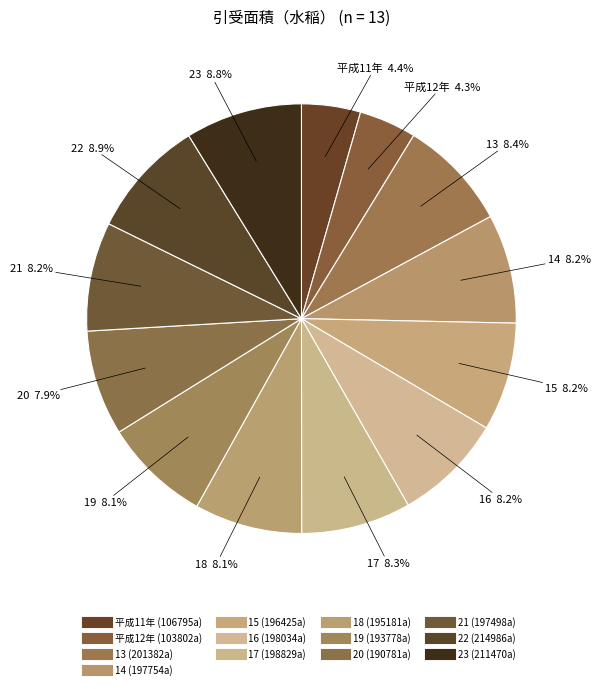

To the nearest percent, what portion does 17 represent?

8%